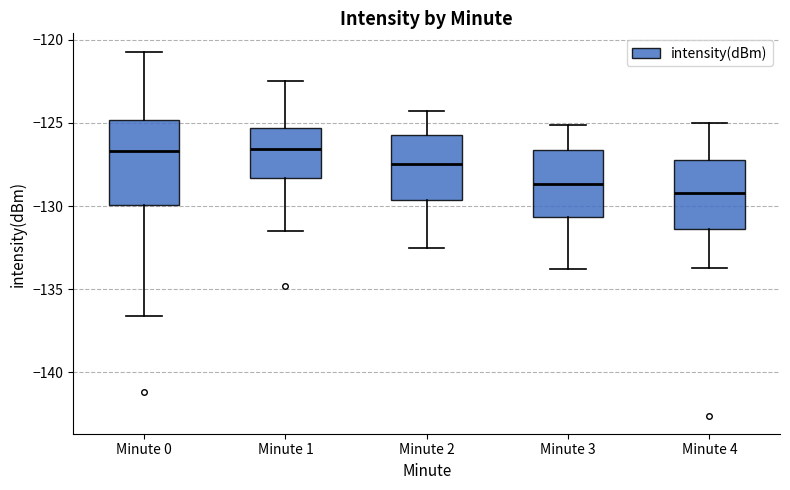

Where does the median line of the box for Minute 0 sit on the y-axis? The values are not printed on the chart, so give them approximately, as read against the axis.

-126.5